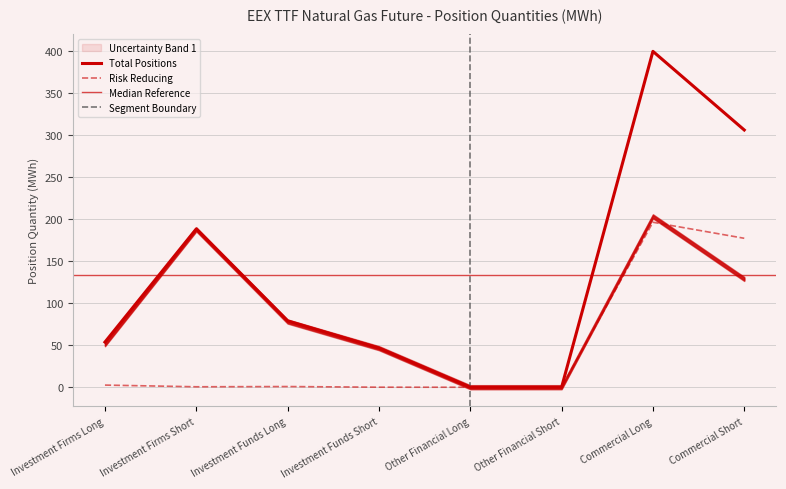

At how many categories does at least one series exceed 142?

3